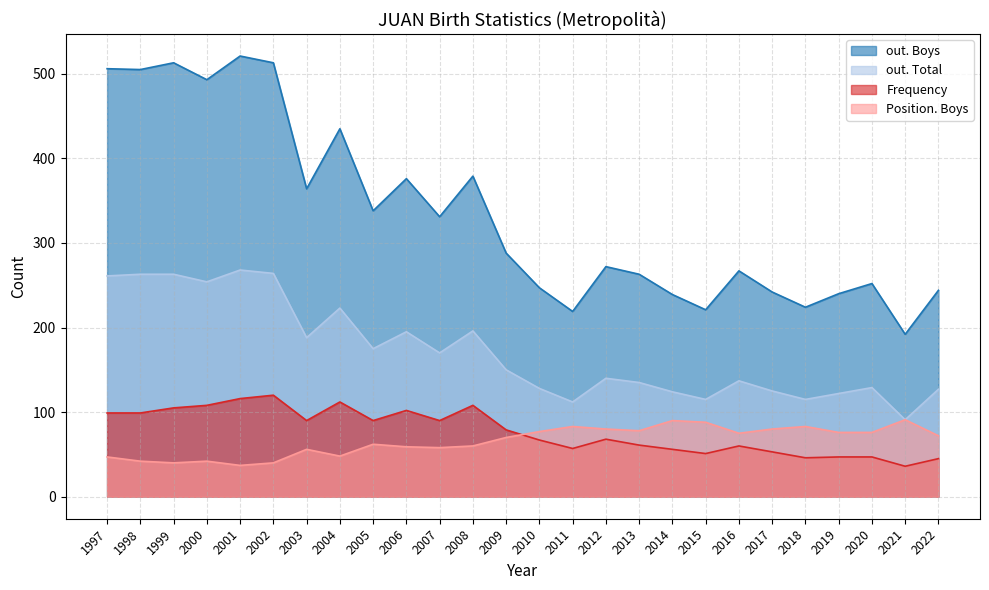

The value of out. Boys at 2005 is 338. True or false?

True